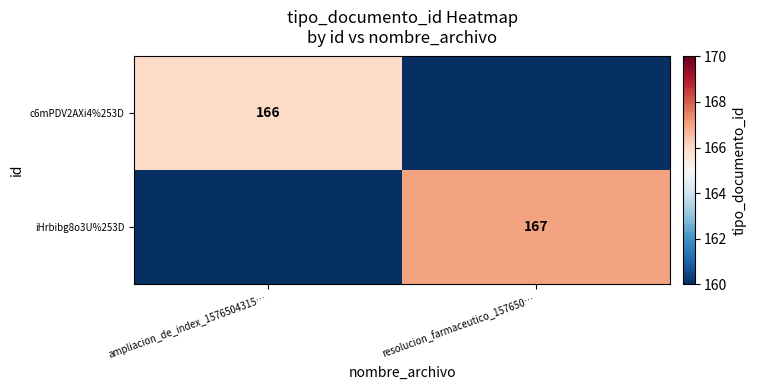

Is it true that iHrbibg8o3U%253D equals 167 at resolucion_farmaceutico_157650…?

True